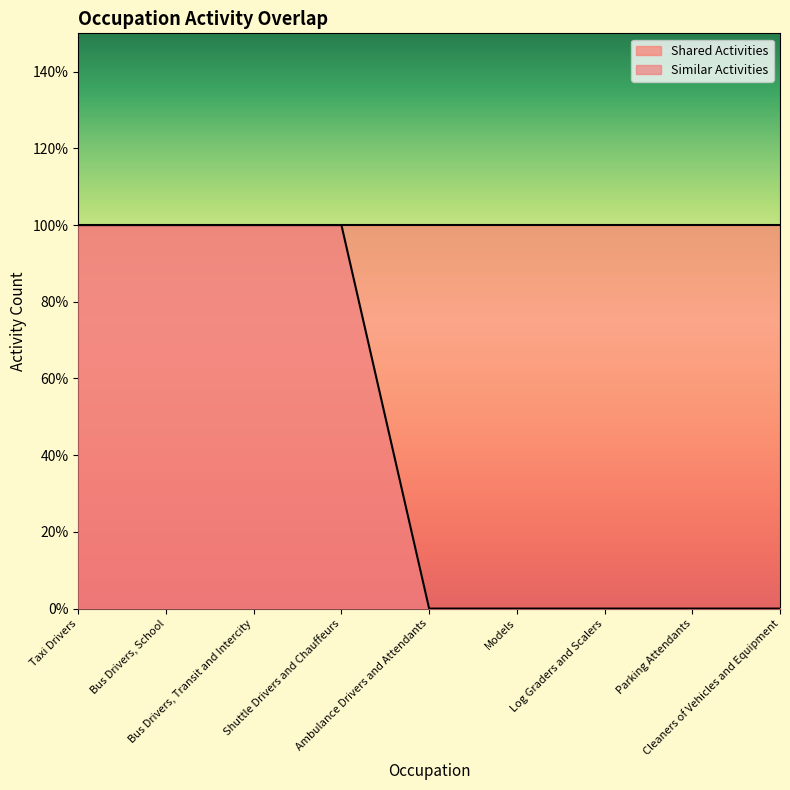

The value at Cleaners of Vehicles and Equipment is 0. True or false?

True